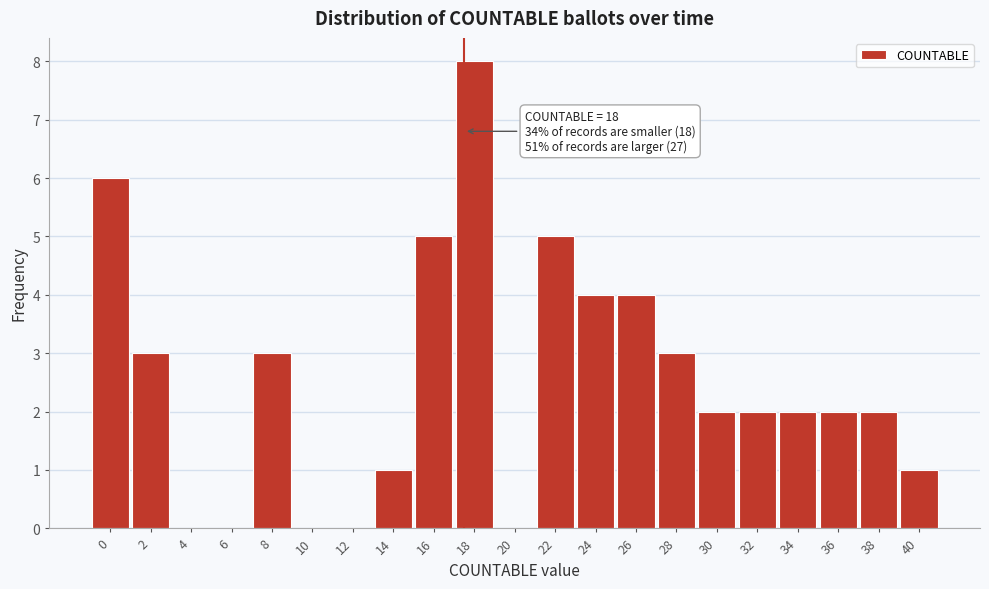

Reading left to right, what are all the values shown in this chart?

0=6	2=3	4=0	6=0	8=3	10=0	12=0	14=1	16=5	18=8	20=0	22=5	24=4	26=4	28=3	30=2	32=2	34=2	36=2	38=2	40=1